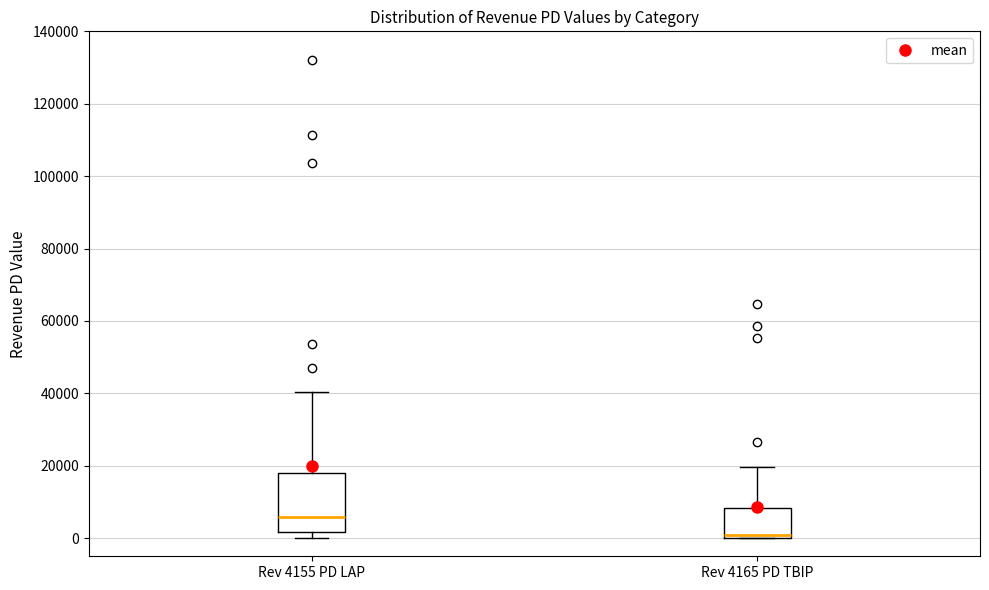

Reading left to right, transcribe this box plot: for each box, give where its median line is, the range the box spans, and where its two whiskers end, as read against the y-axis. The values are not printed on the chart, so give them approximately, as read against the axis.

Rev 4155 PD LAP: median 6000, box 2000 to 18000, whiskers 0 to 40000
Rev 4165 PD TBIP: median 0 (just above the box's lower edge), box 0 to 8000, whiskers 0 to 20000